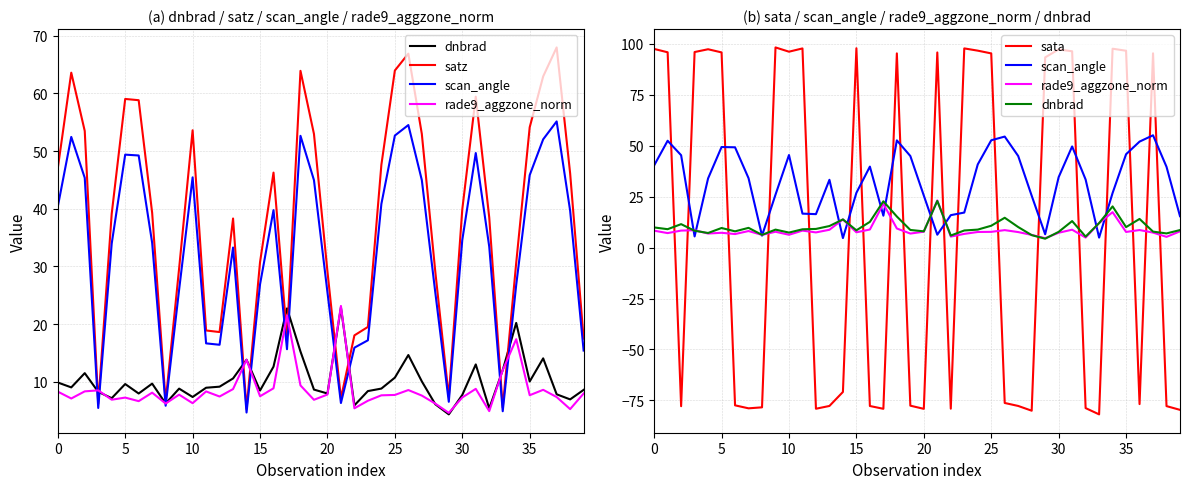

True or false: rade9_aggzone_norm and sata cross at least once.

True